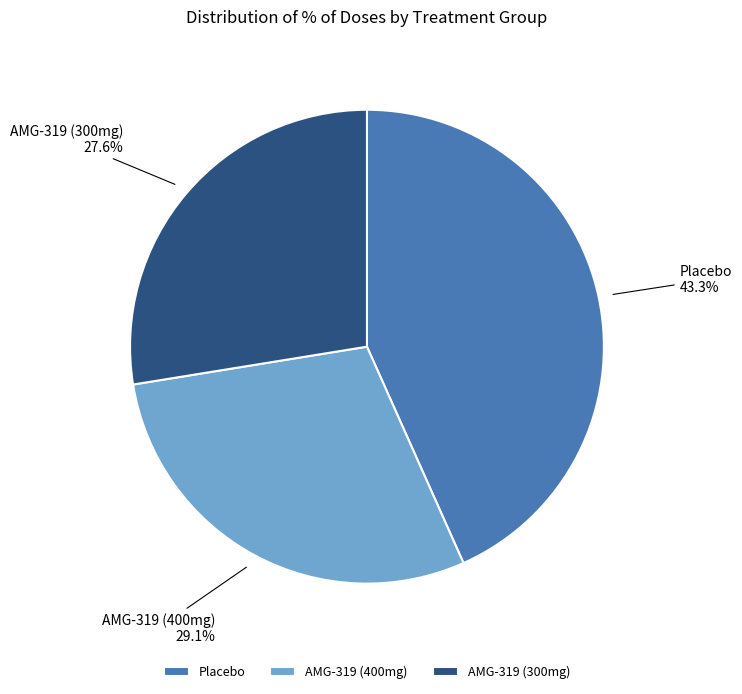

How many slices are in this pie chart?

3